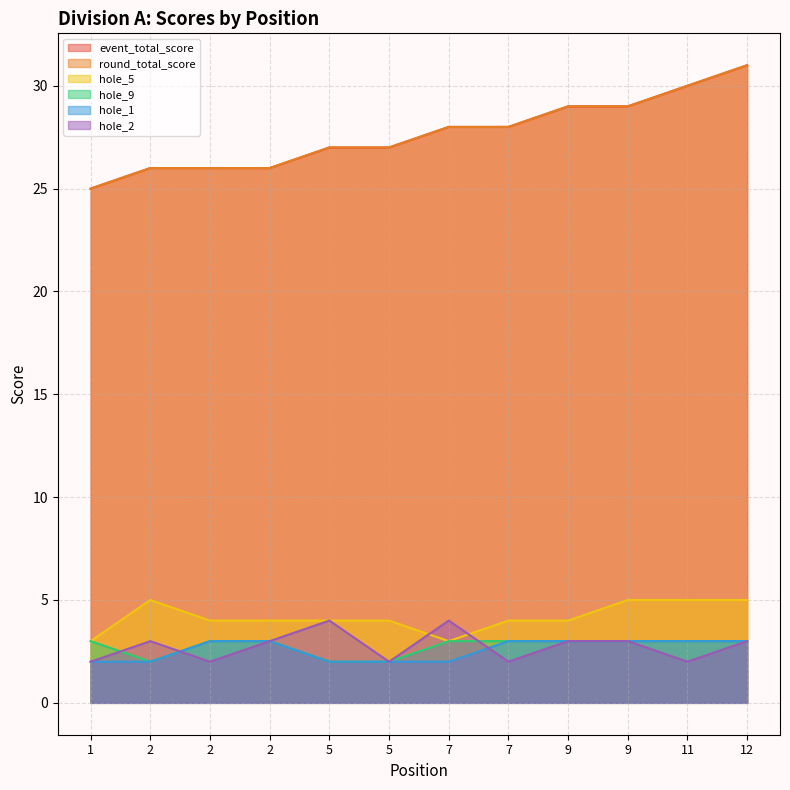

At 11, list the series in order from smallest to largest.

hole_2, hole_9, hole_1, hole_5, event_total_score, round_total_score